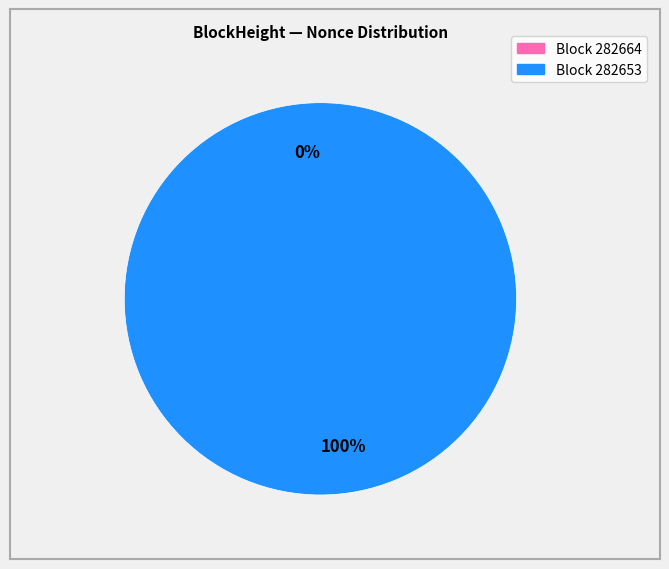

The 282653 slice represents 90% of the pie. True or false?

False